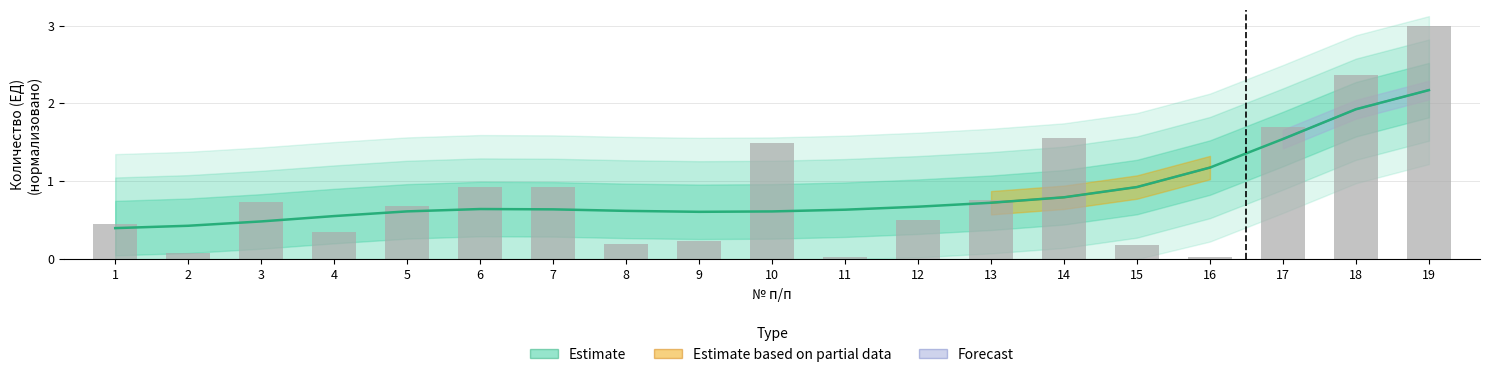

How many bars are there in total?

19